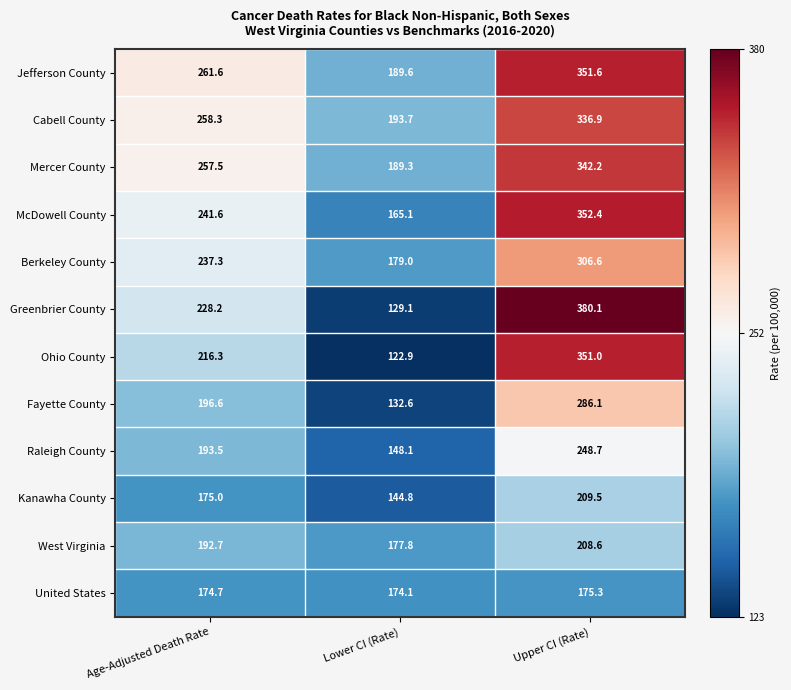

What is the sum of the Mercer County values at Age-Adjusted Death Rate and Lower CI (Rate)?

446.8